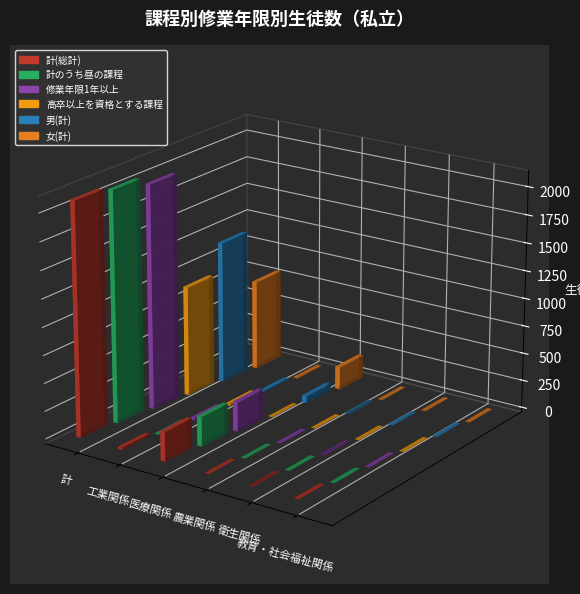

What is the sum of all 高卒以上を資格とする課程 values?

1014